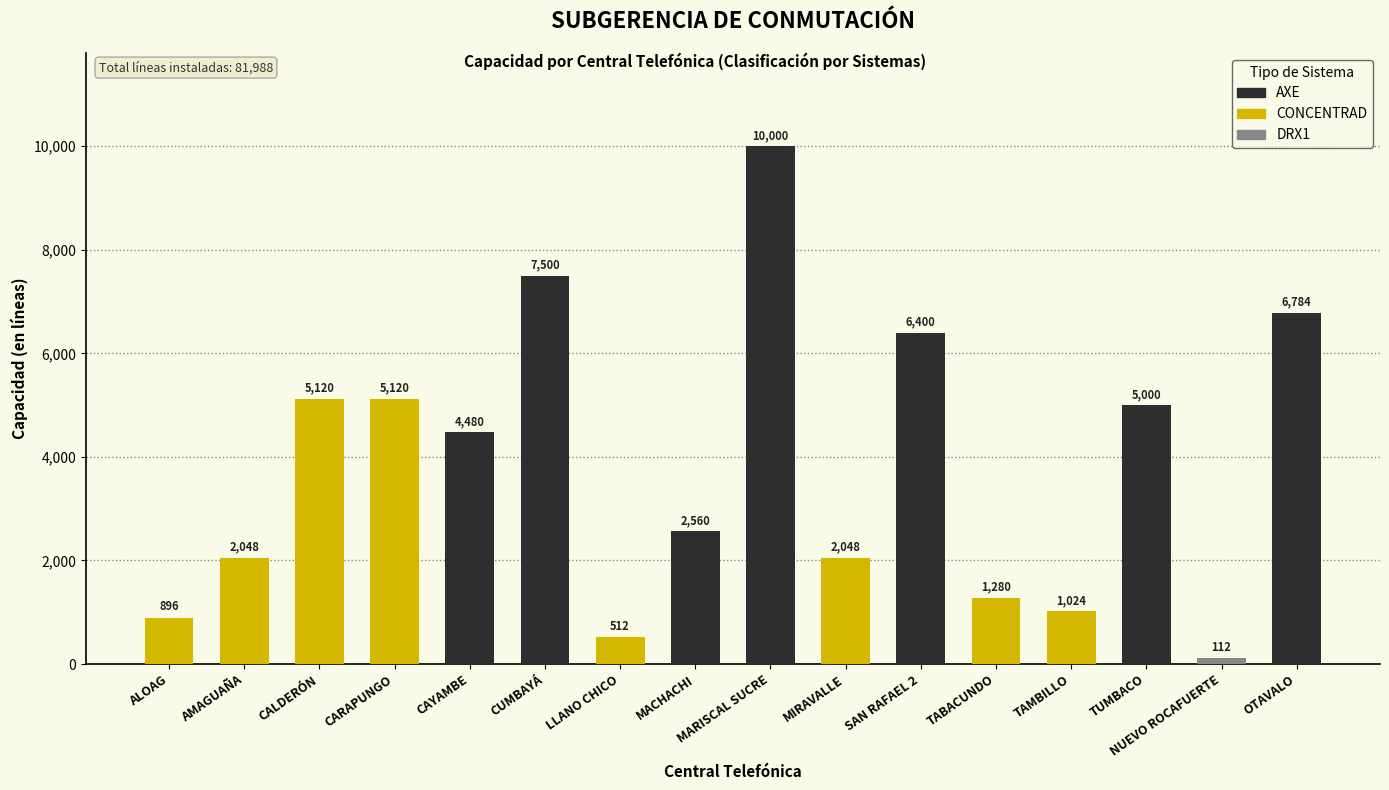

How many bars are there in total?

16